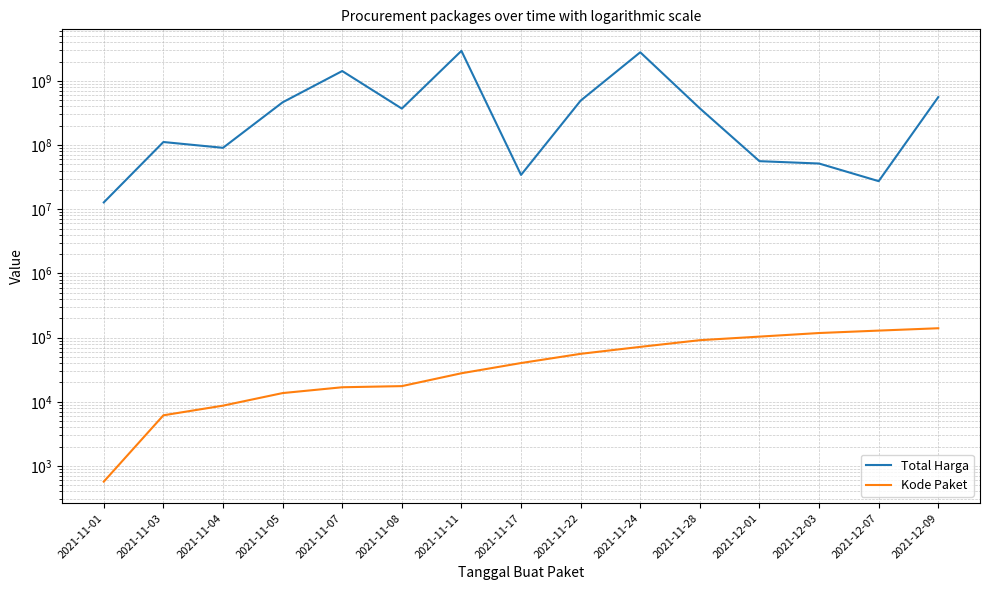

The Kode Paket series shows 38379 at 2021-11-11. True or false?

False